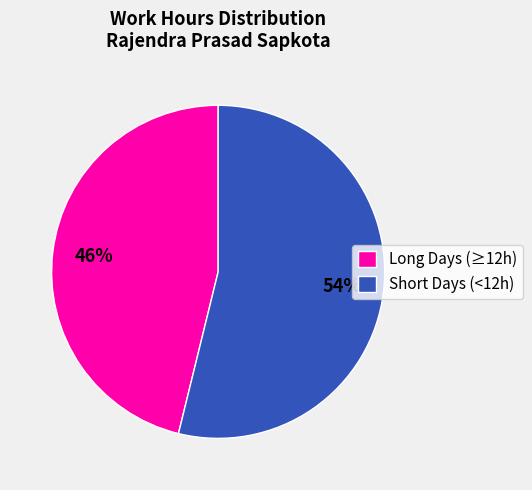

Which slice is the smallest?

Long Days (≥12h)